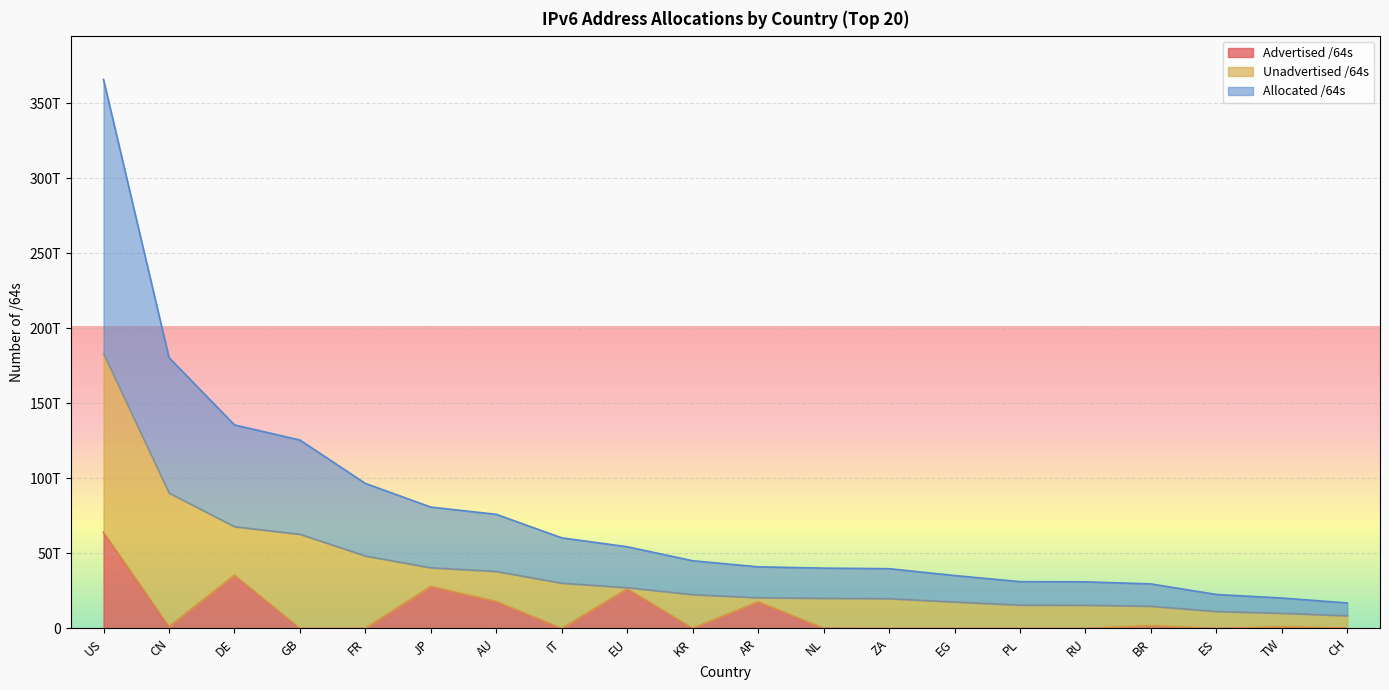

What is the label of the 8th point from the left?

IT